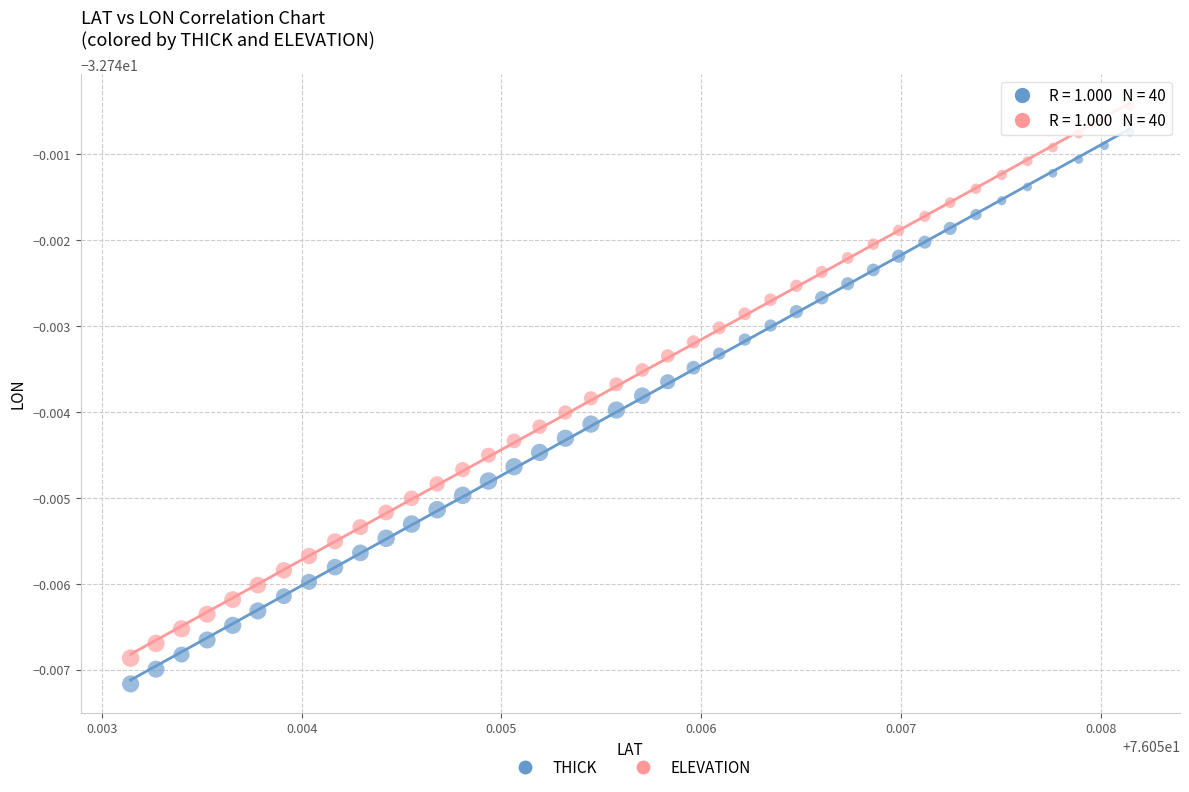

Which series reaches the minimum Y coordinate?

THICK